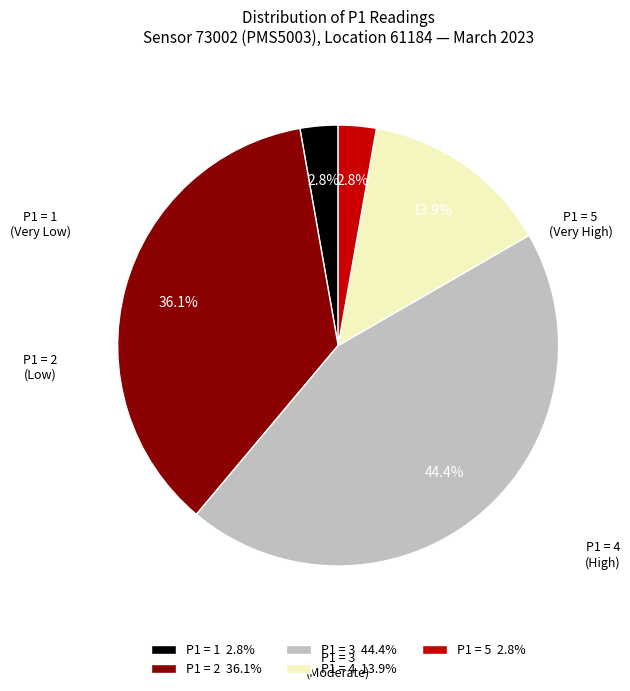

How many slices are in this pie chart?

5